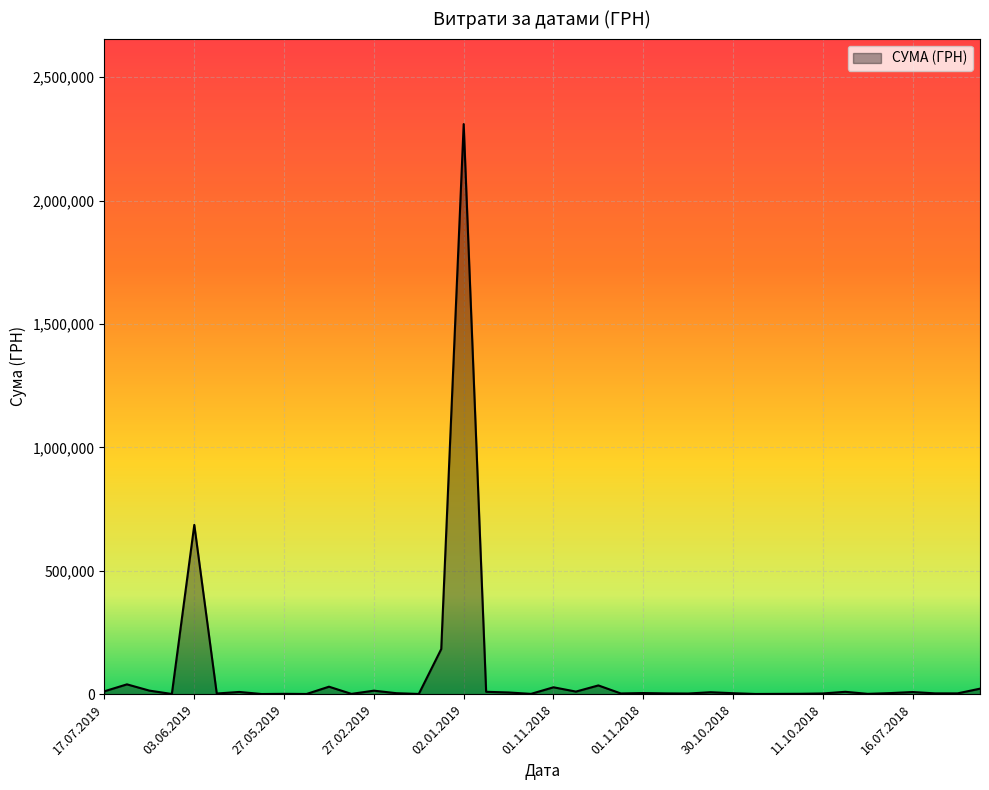

What is the difference between the maximum and minimum values?

2309614.0